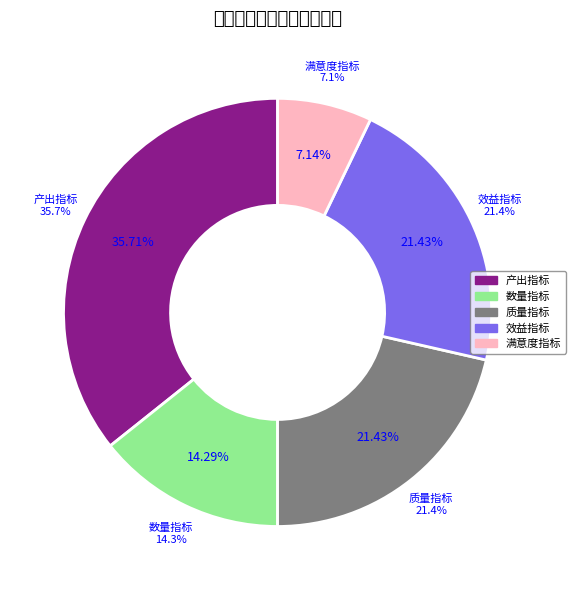

What is the ratio of the value at 质量指标 to the value at 产出指标?

0.6